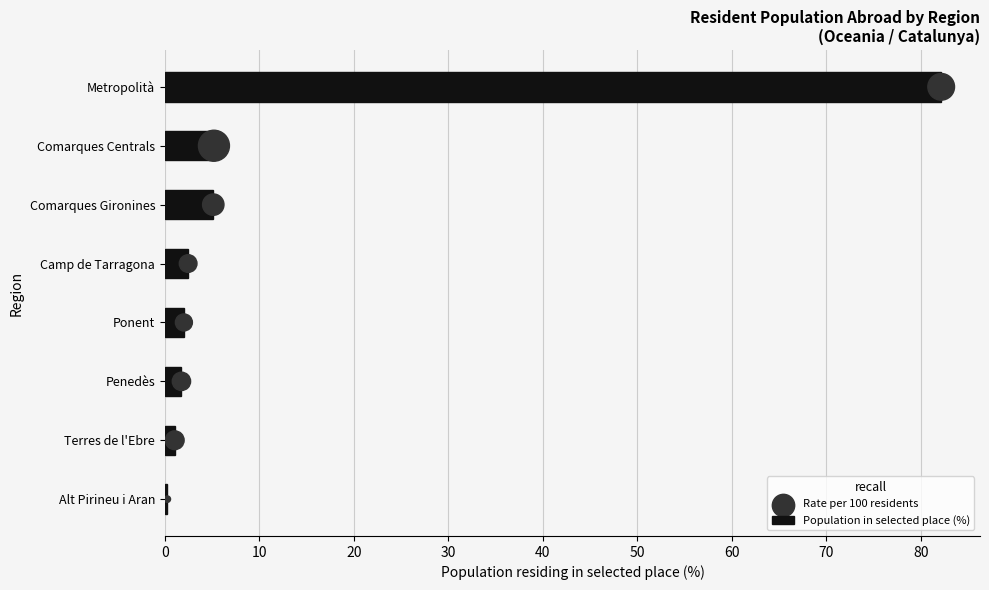

Which series contains the lowest Y value?

Rate per 100 residents